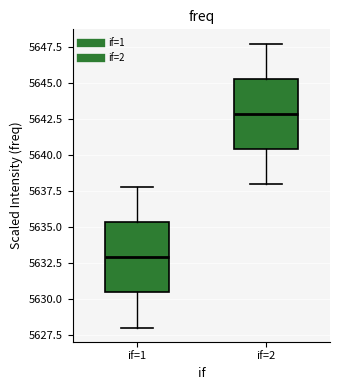

Which box's median line is the highest?

if=2